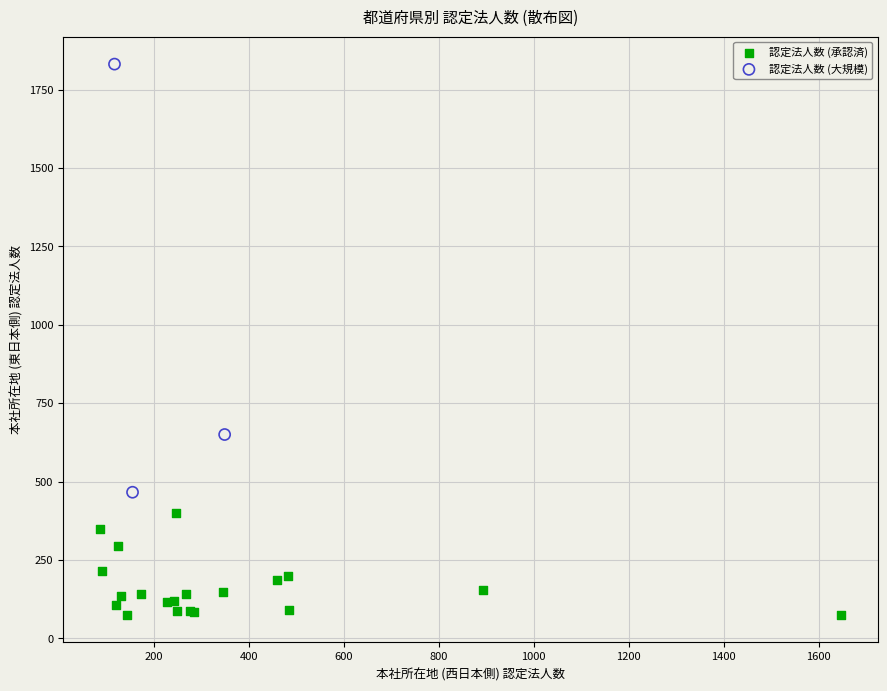

Which series reaches the maximum Y coordinate?

認定法人数 (大規模)